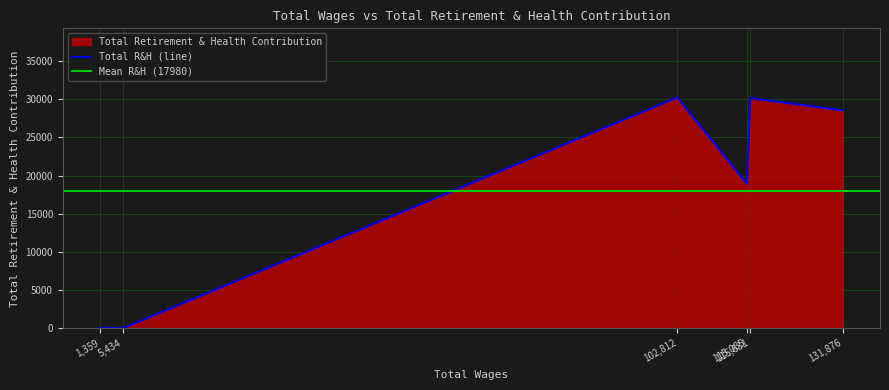

True or false: there are more than 0 points higher than both neighbors.

True